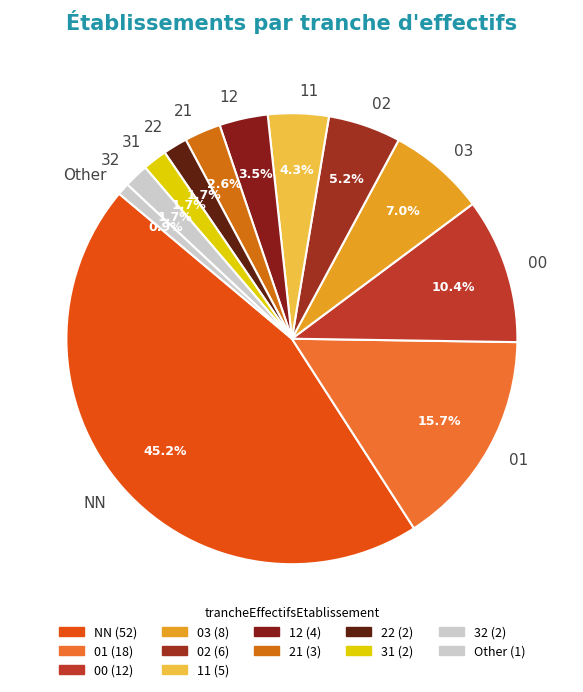

Do 31 and 02 together represent more than half of the pie?

No